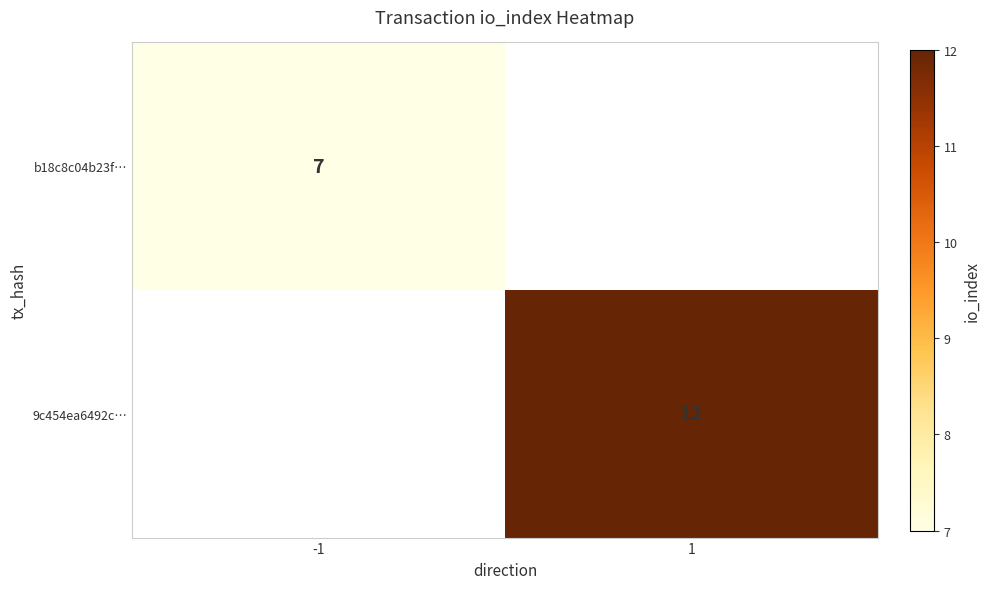

How many distinct data groups are displayed?

2